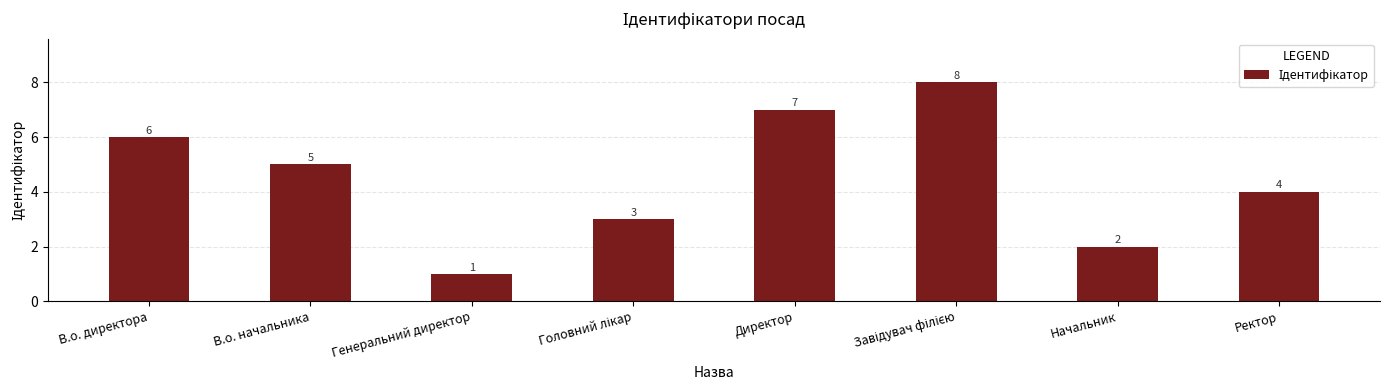

How many categories are shown in the chart?

8